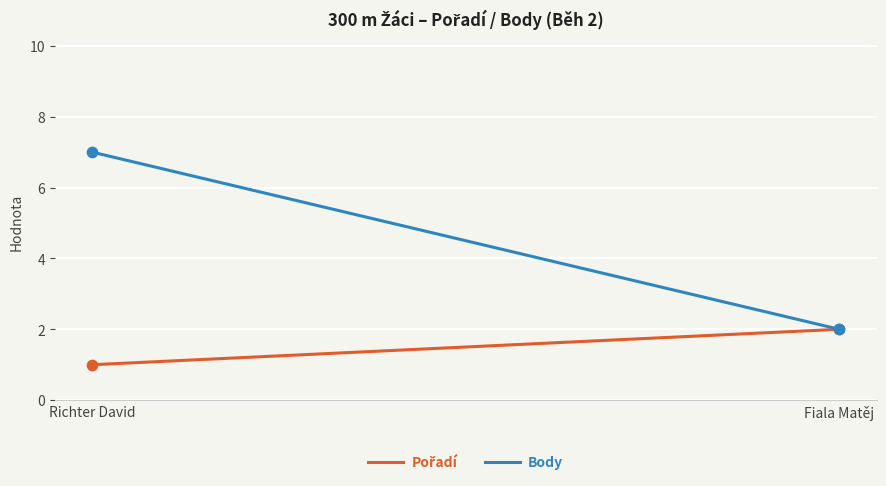

Which series has the widest spread of values?

Body